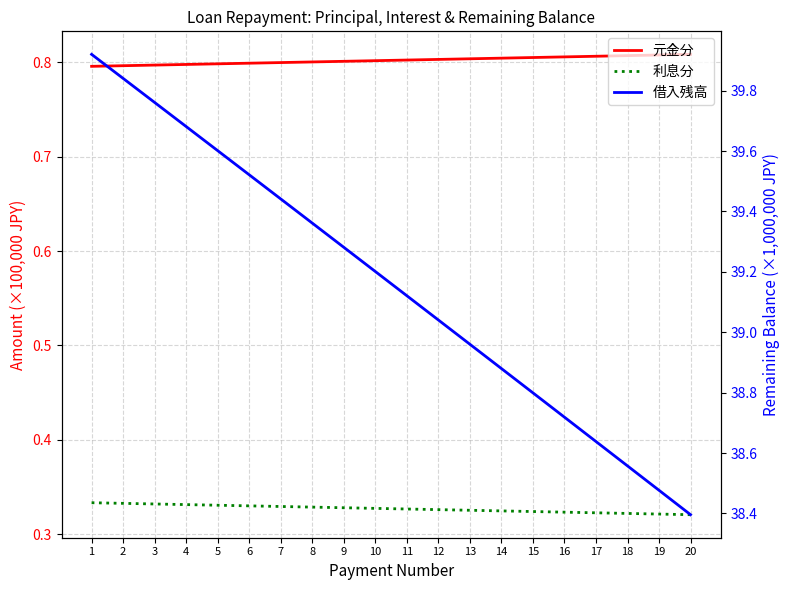

Where does the 借入残高 series first go above 39?

1